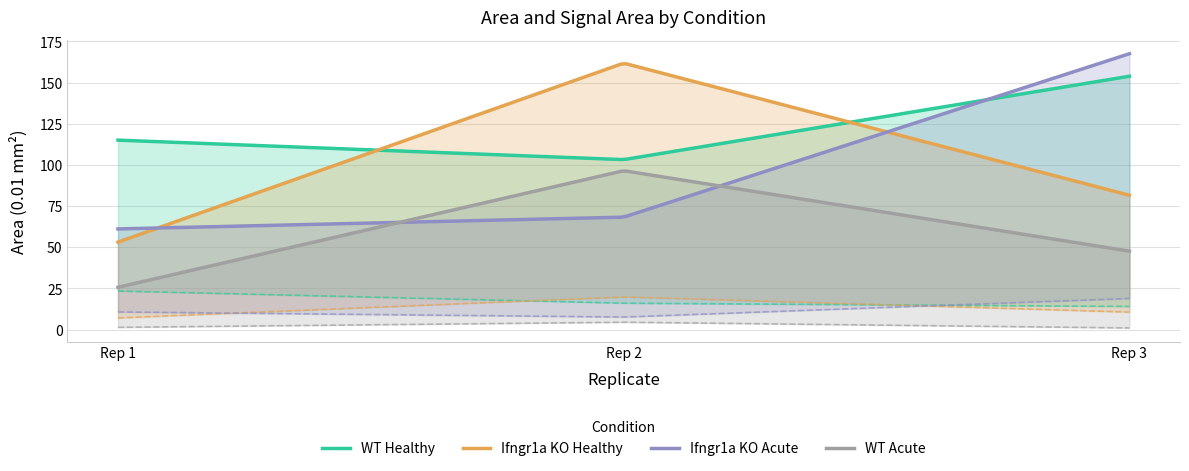

What are all the series names shown in the legend?

WT Healthy, Ifngr1a KO Healthy, Ifngr1a KO Acute, WT Acute